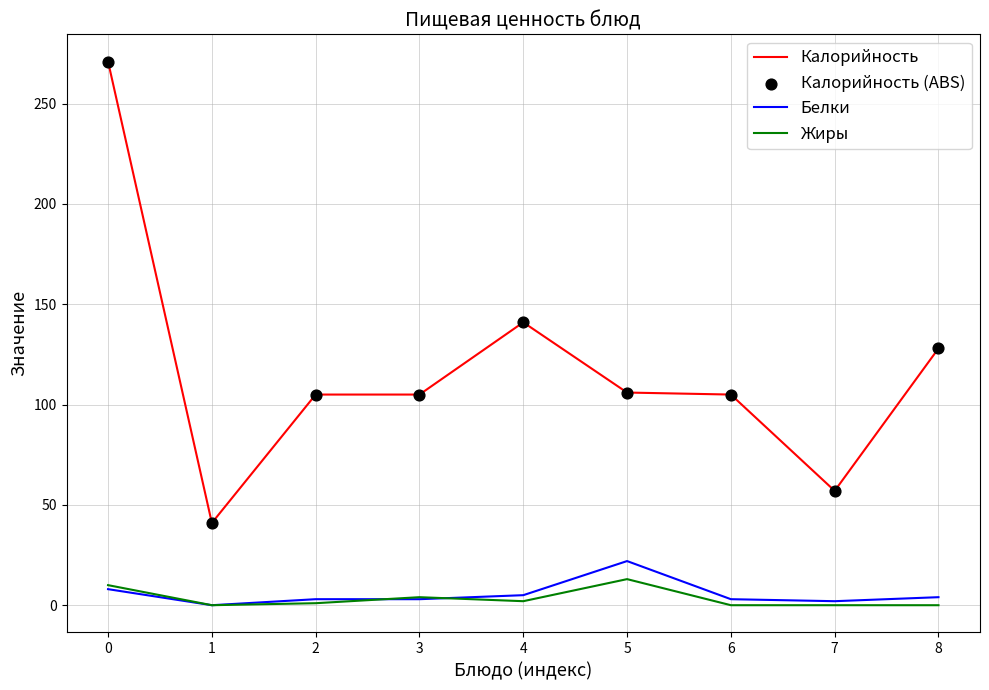

Which series has the largest range (max minus min)?

Калорийность